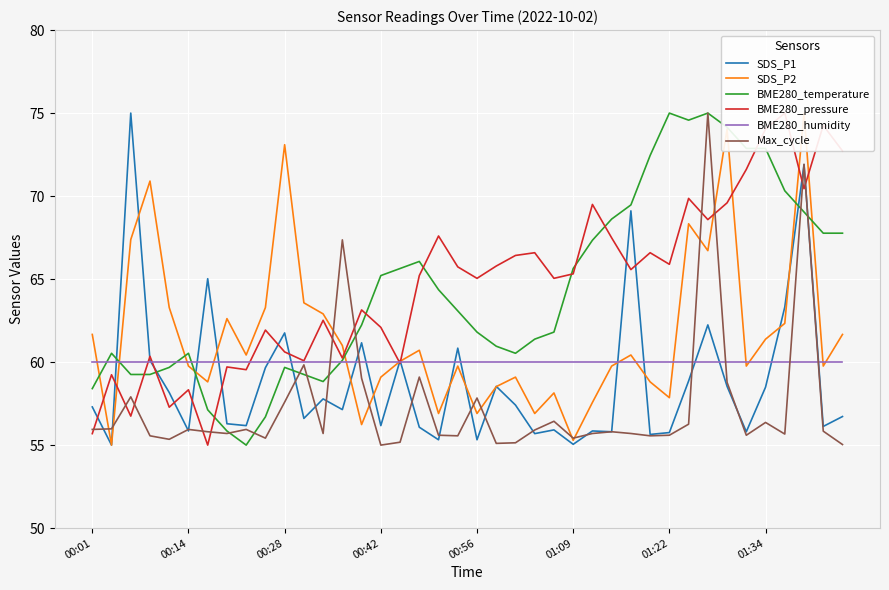

True or false: Max_cycle and BME280_humidity cross at least once.

True